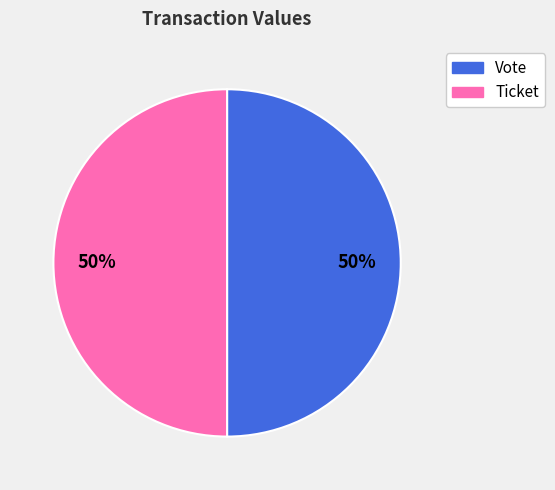

Do Ticket and Vote together represent more than half of the pie?

Yes